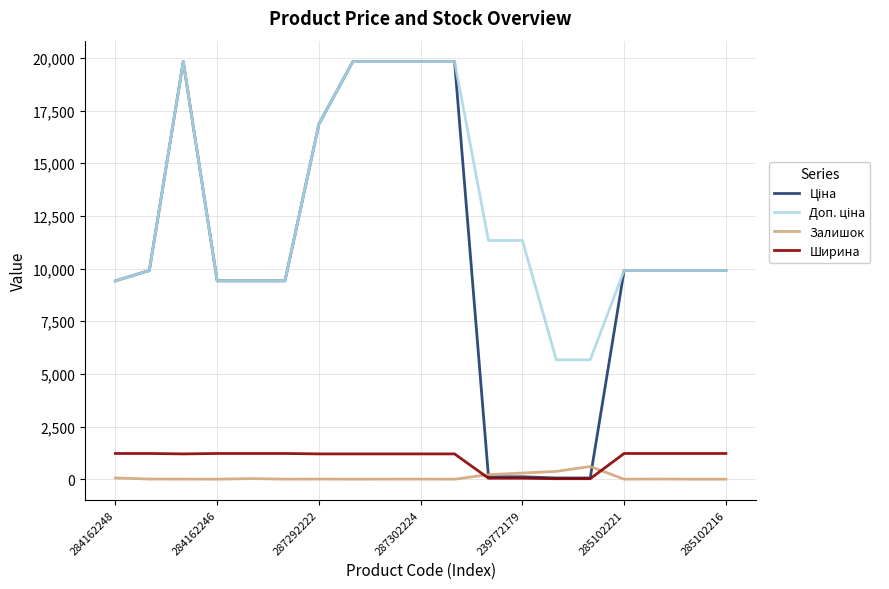

What is the maximum value shown in the chart?

19831.1